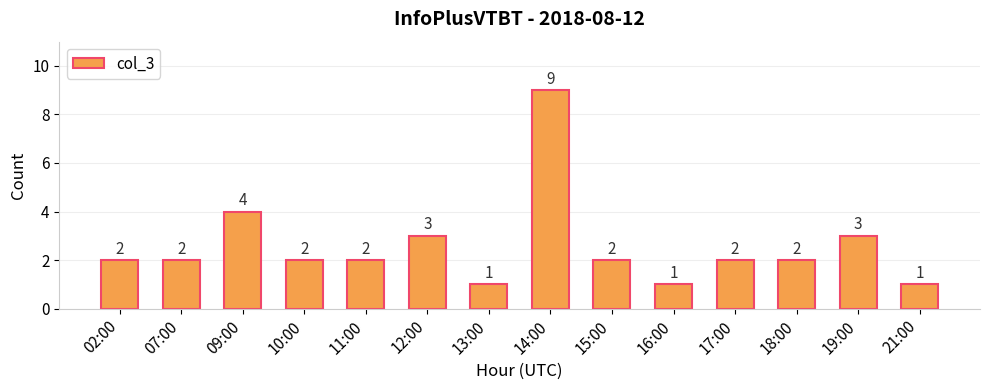

True or false: the data shows 1 at 13:00.

True